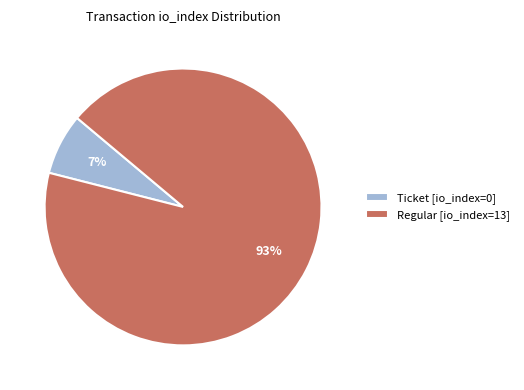

Count the number of slices in the pie.

2